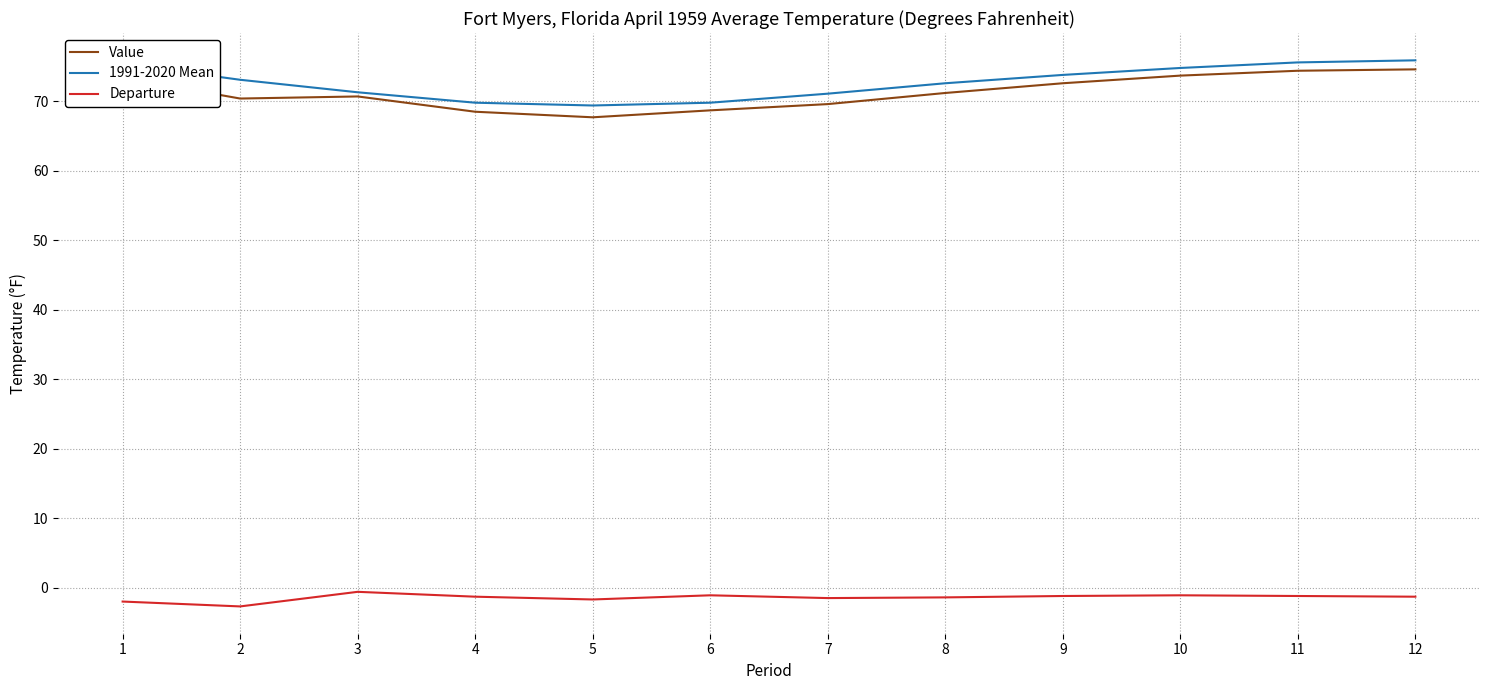

True or false: 1991-2020 Mean and Departure cross at least once.

False